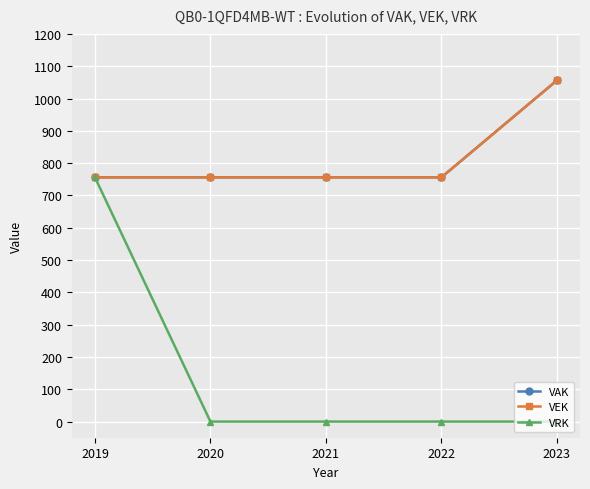

True or false: VAK has more than 0 interior local peaks.

False